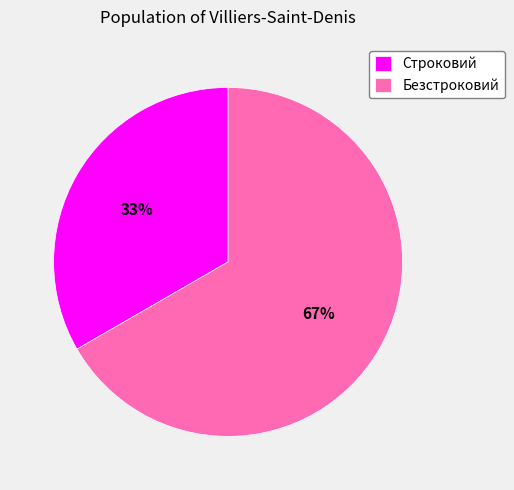

To the nearest percent, what portion does Строковий represent?

33%